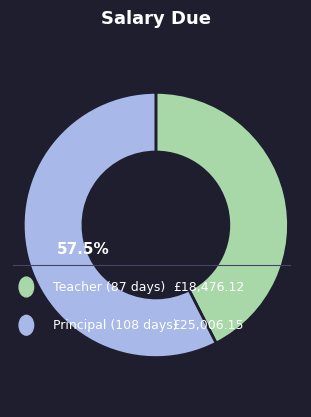

Does any single category account for the majority?

Yes